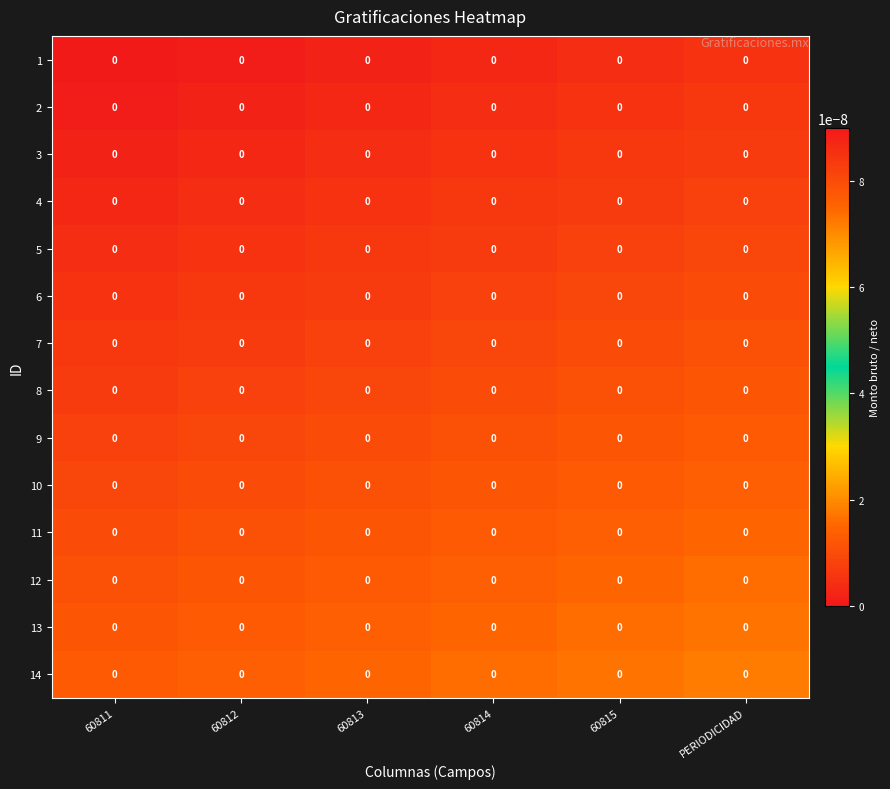

Reading left to right, what are all the values shown in this chart?

1: 60811=0.0	60812=0.0	60813=0.0	60814=0.0	60815=0.0	PERIODICIDAD=0.0
2: 60811=0.0	60812=0.0	60813=0.0	60814=0.0	60815=0.0	PERIODICIDAD=0.0
3: 60811=0.0	60812=0.0	60813=0.0	60814=0.0	60815=0.0	PERIODICIDAD=0.0
4: 60811=0.0	60812=0.0	60813=0.0	60814=0.0	60815=0.0	PERIODICIDAD=0.0
5: 60811=0.0	60812=0.0	60813=0.0	60814=0.0	60815=0.0	PERIODICIDAD=0.0
6: 60811=0.0	60812=0.0	60813=0.0	60814=0.0	60815=0.0	PERIODICIDAD=0.0
7: 60811=0.0	60812=0.0	60813=0.0	60814=0.0	60815=0.0	PERIODICIDAD=0.0
8: 60811=0.0	60812=0.0	60813=0.0	60814=0.0	60815=0.0	PERIODICIDAD=0.0
9: 60811=0.0	60812=0.0	60813=0.0	60814=0.0	60815=0.0	PERIODICIDAD=0.0
10: 60811=0.0	60812=0.0	60813=0.0	60814=0.0	60815=0.0	PERIODICIDAD=0.0
11: 60811=0.0	60812=0.0	60813=0.0	60814=0.0	60815=0.0	PERIODICIDAD=0.0
12: 60811=0.0	60812=0.0	60813=0.0	60814=0.0	60815=0.0	PERIODICIDAD=0.0
13: 60811=0.0	60812=0.0	60813=0.0	60814=0.0	60815=0.0	PERIODICIDAD=0.0
14: 60811=0.0	60812=0.0	60813=0.0	60814=0.0	60815=0.0	PERIODICIDAD=0.0